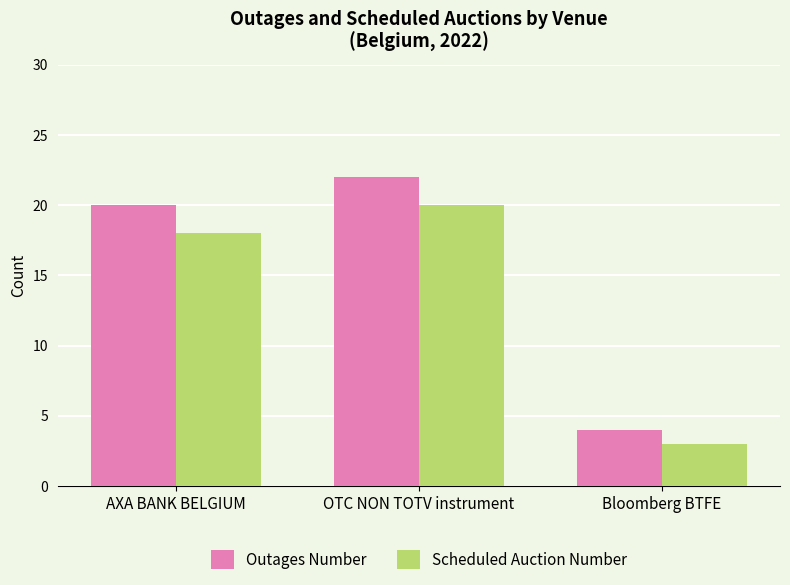

What is the average value of the Scheduled Auction Number series?

14